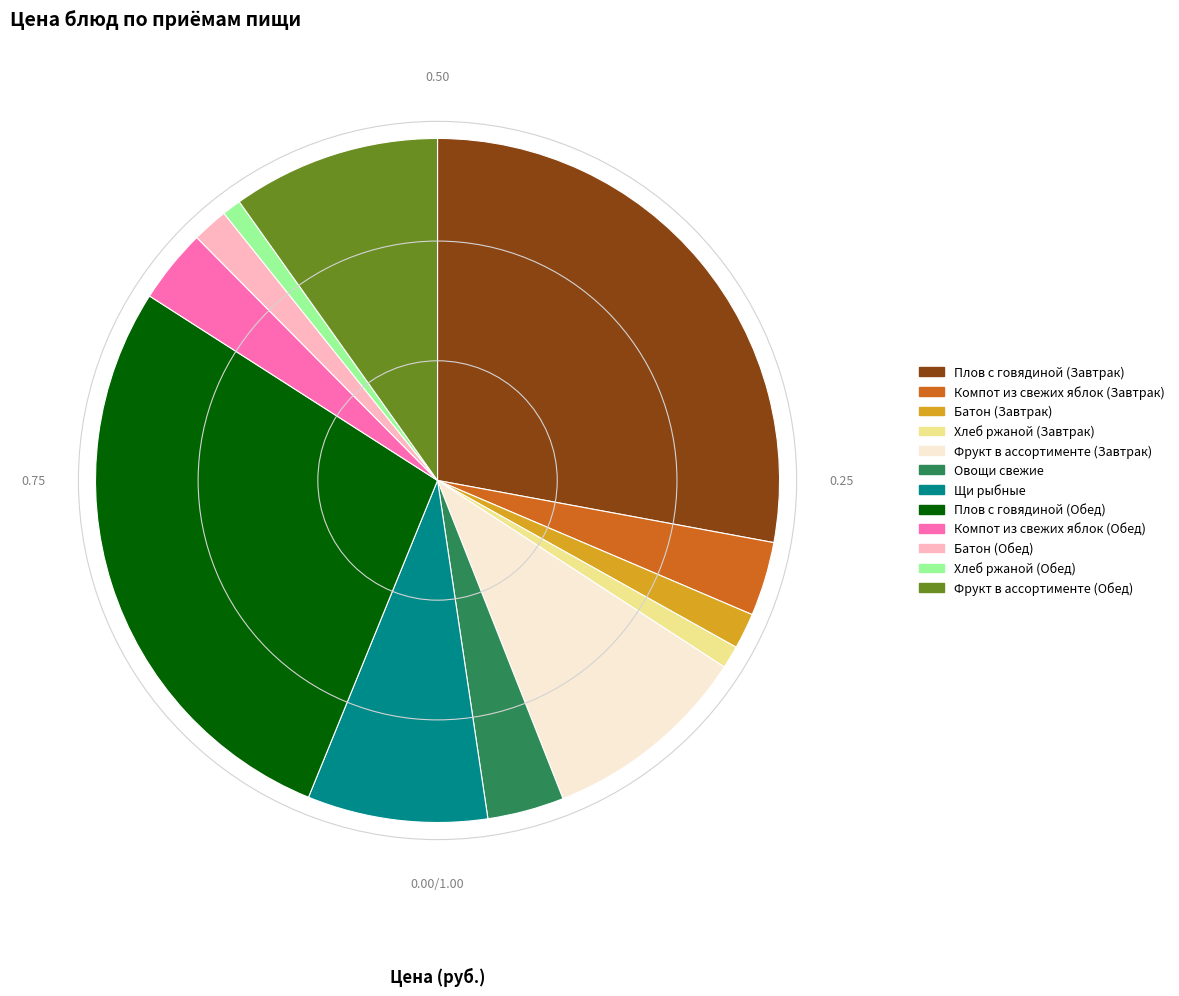

Does Батон (Обед) account for over 50% of the chart?

No